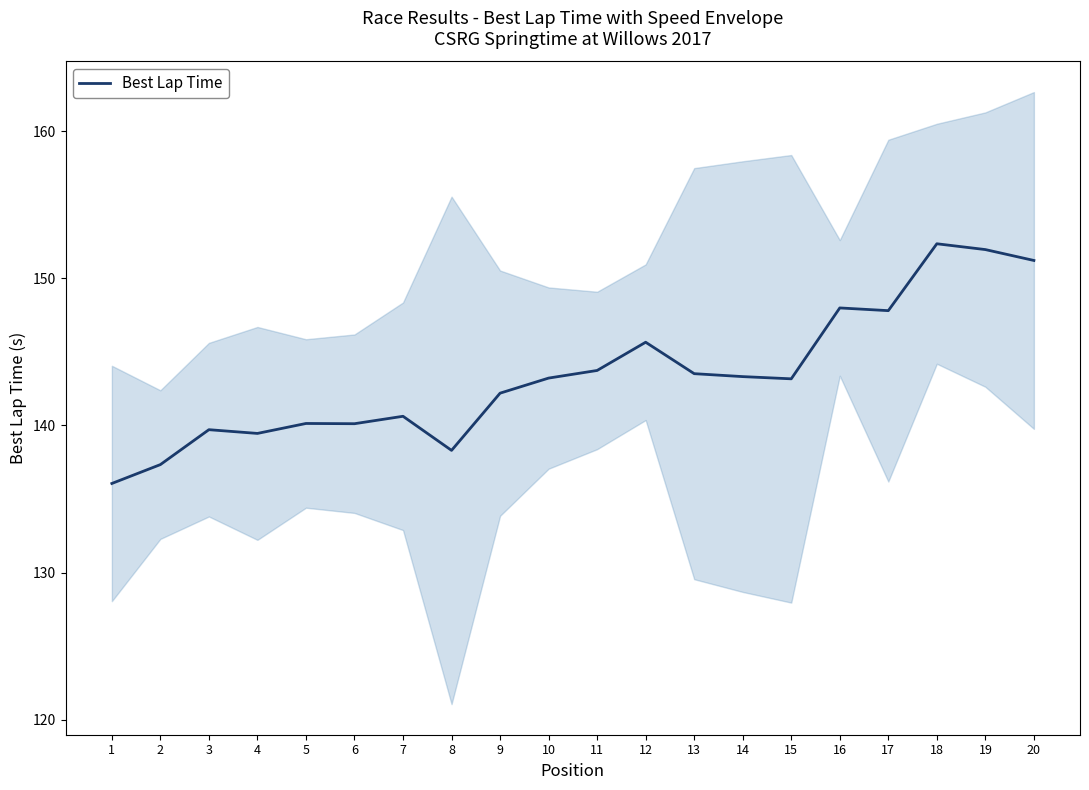

Reading left to right, what are all the values shown in this chart?

1=136.1	2=137.3	3=139.7	4=139.5	5=140.1	6=140.1	7=140.6	8=138.3	9=142.2	10=143.2	11=143.7	12=145.7	13=143.5	14=143.3	15=143.2	16=148.0	17=147.8	18=152.3	19=151.9	20=151.2